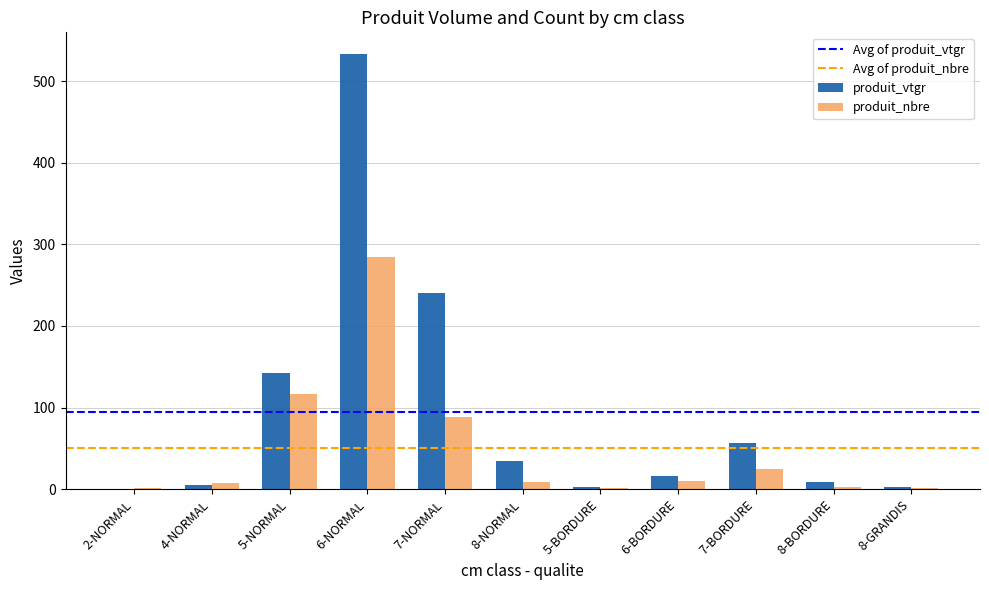

The value of produit_vtgr at 5-NORMAL is 143.0. True or false?

True